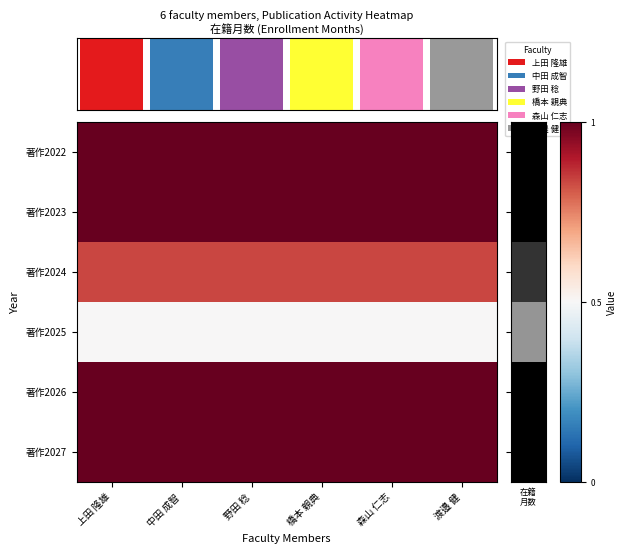

Which has a higher value, 上田 隆雄 or 渡邉 健?

上田 隆雄